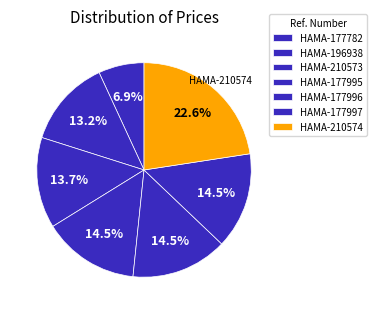

Rank the categories by value from highest to lowest.

HAMA-210574, HAMA-177995, HAMA-177996, HAMA-177997, HAMA-210573, HAMA-196938, HAMA-177782